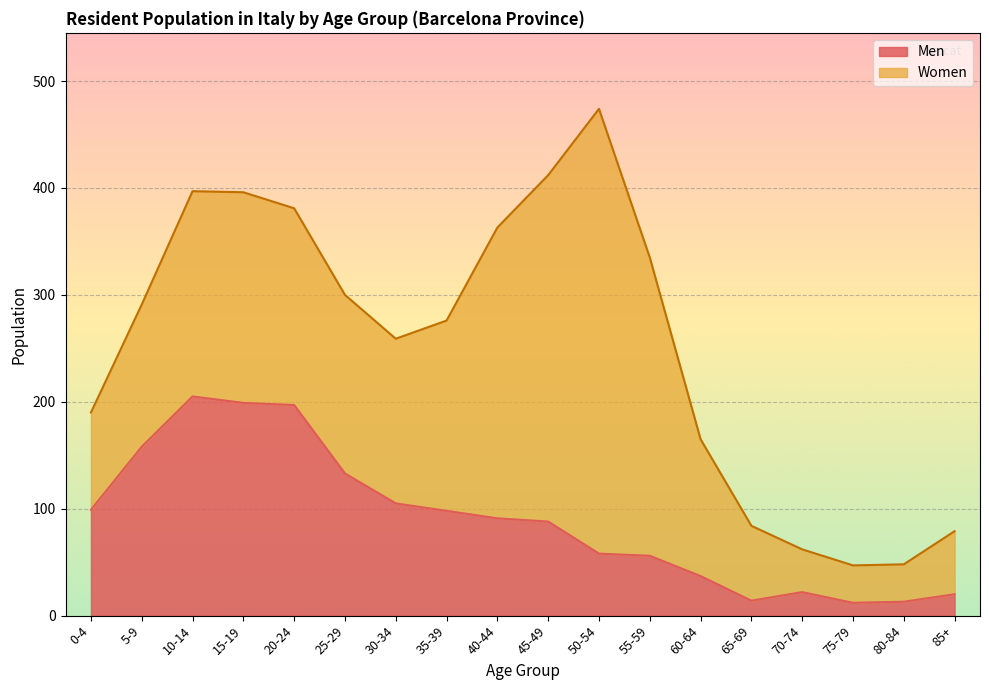

Does the chart display data point markers on the line(s)?

No